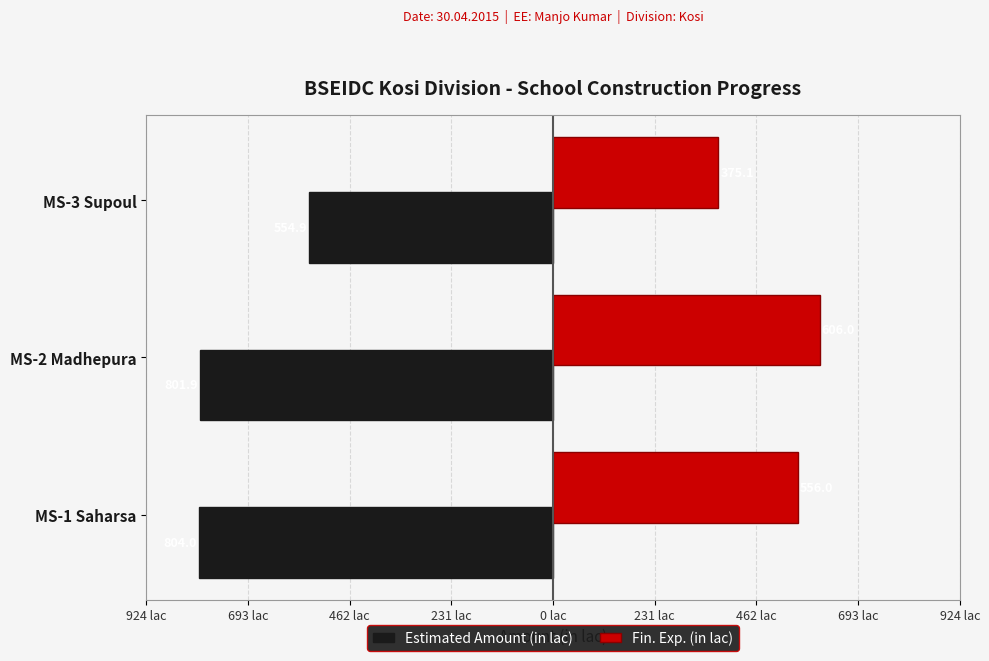

What are all the series names shown in the legend?

Estimated Amount (in lac), Fin. Exp. (in lac)